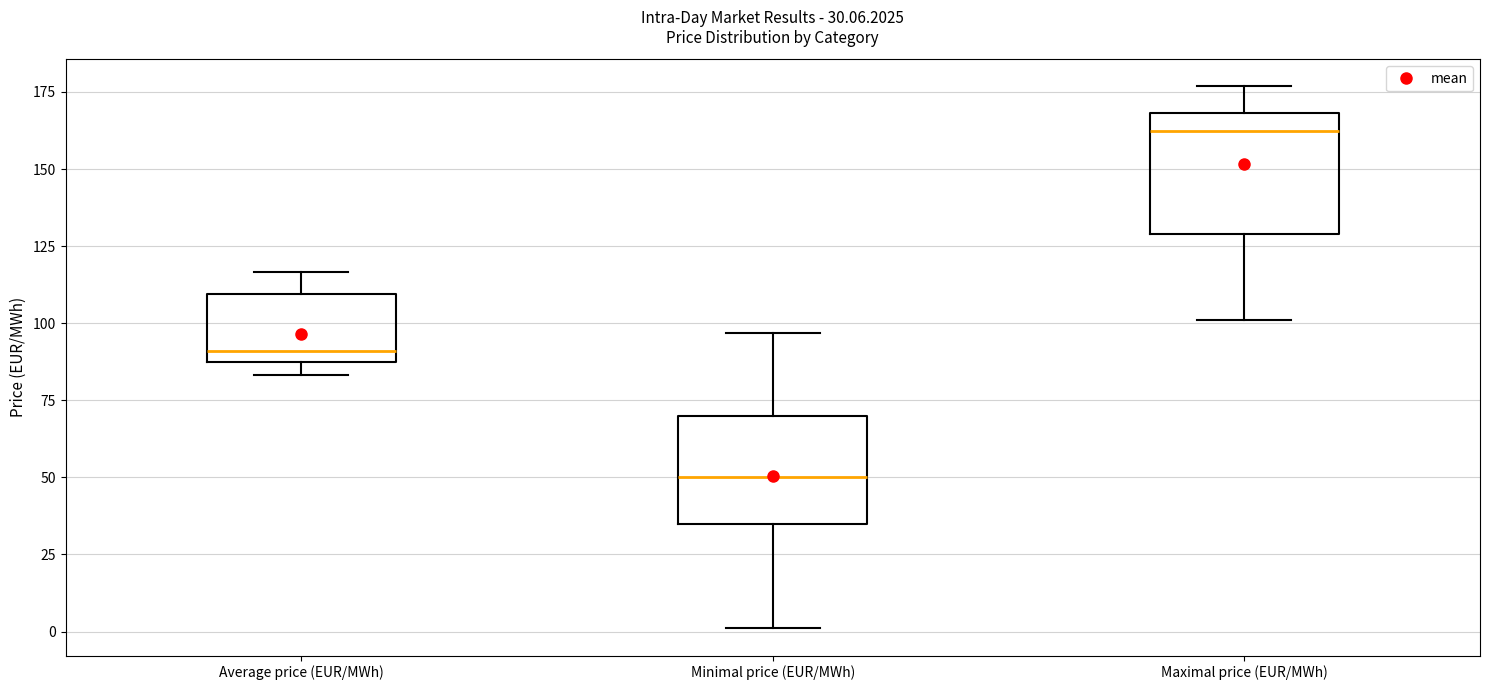

Which box's median line is the highest?

Maximal price (EUR/MWh)